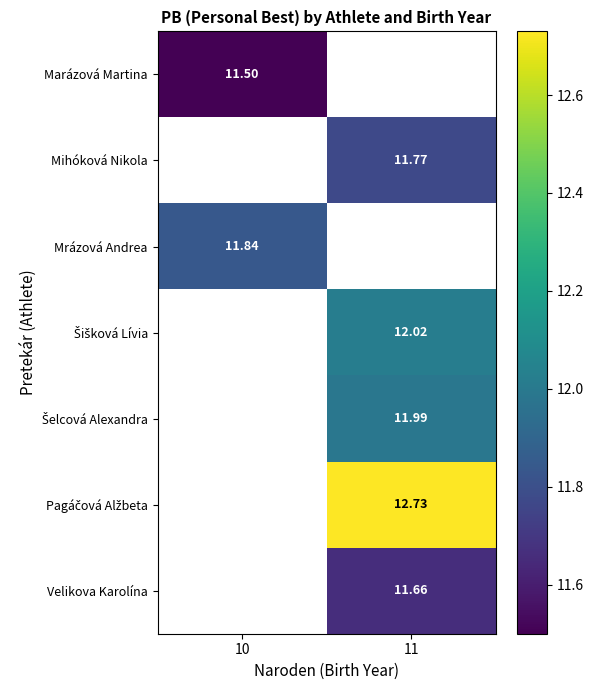

How many categories are shown in the chart?

2